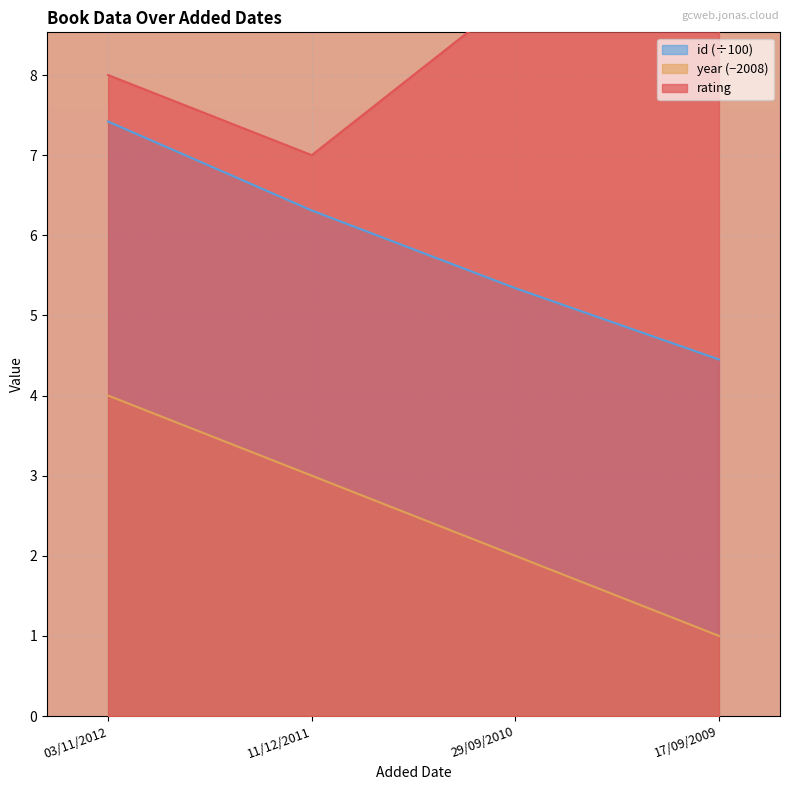

True or false: rating and id cross at least once.

False